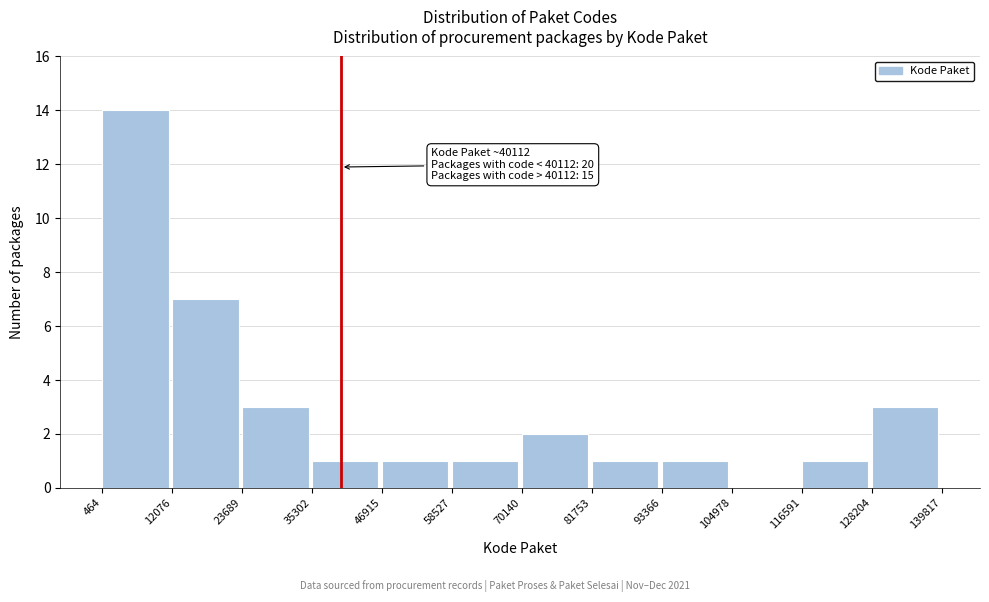

Which range on the x-axis has the tallest bar?

464 to 12076